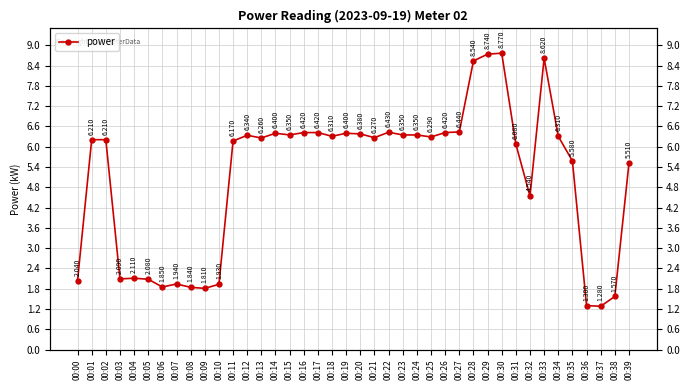

Does the chart display data point markers on the line(s)?

Yes